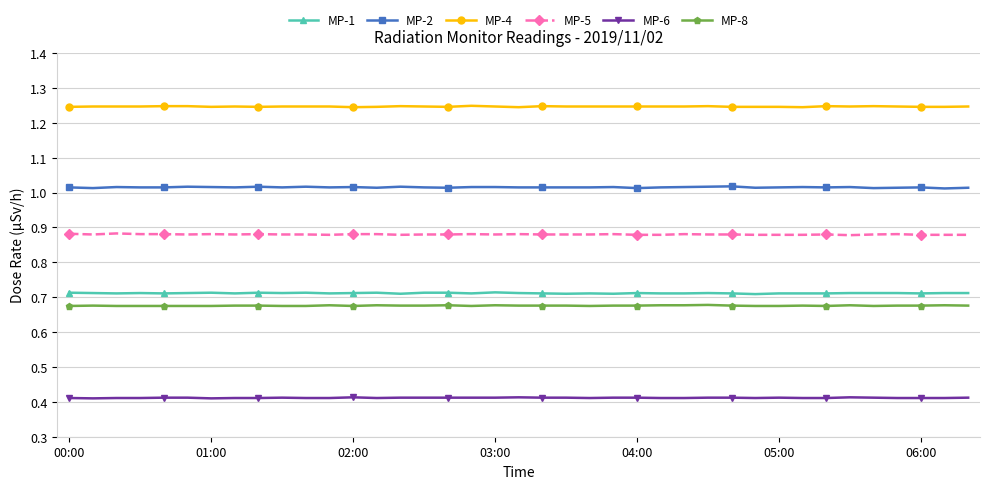

True or false: MP-5 and MP-2 intersect in this chart.

False